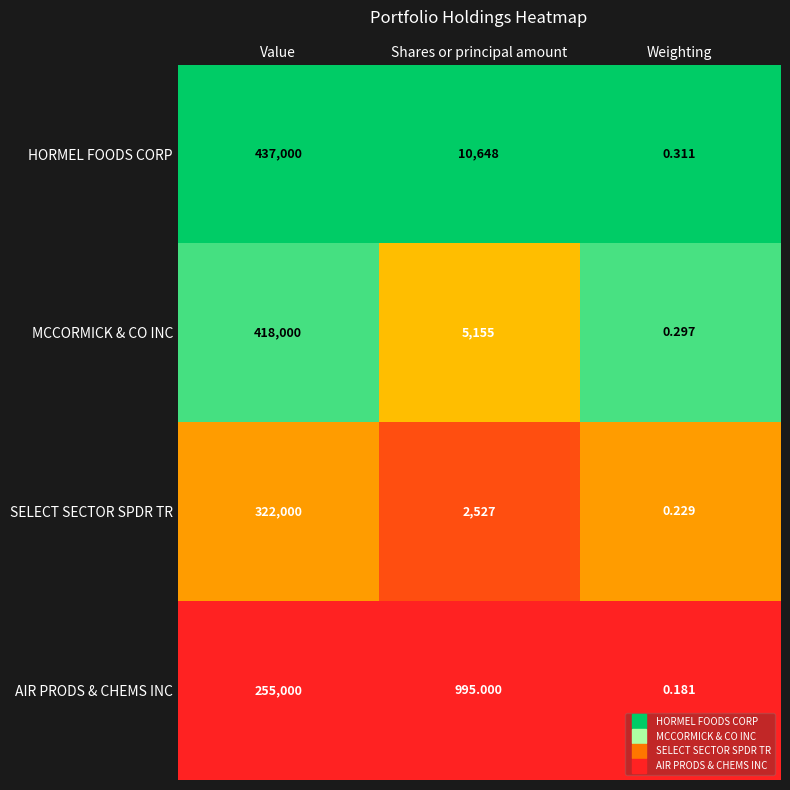

Rank the series at Value from lowest to highest value.

AIR PRODS & CHEMS INC, SELECT SECTOR SPDR TR, MCCORMICK & CO INC, HORMEL FOODS CORP